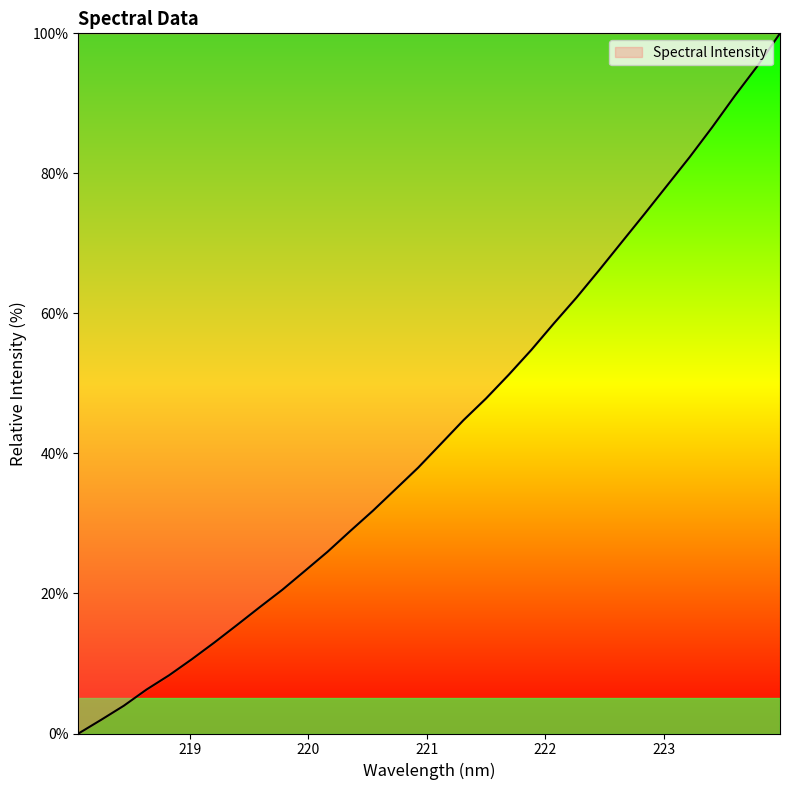

What is the difference between the maximum and minimum values?

100.0